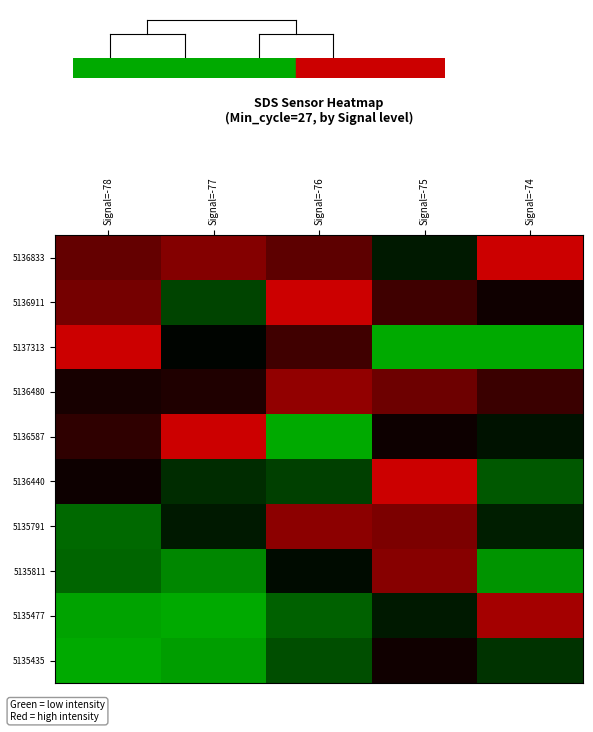

What is the total value across all series at Signal=-78?

4.6